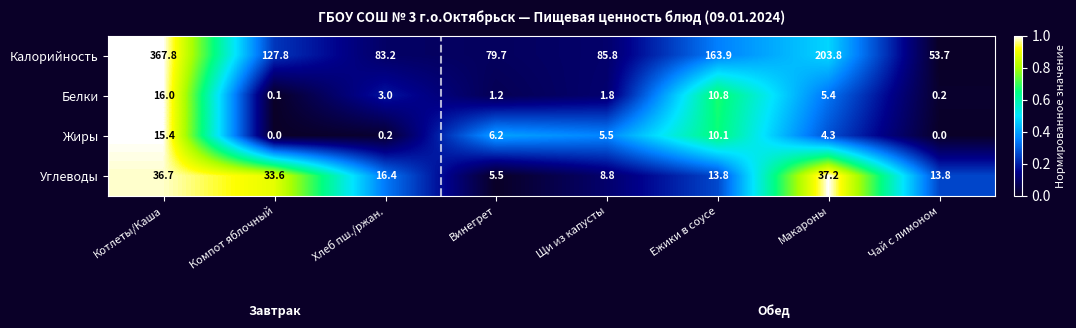

What is the difference between the maximum and second lowest values in the Калорийность series?

288.1